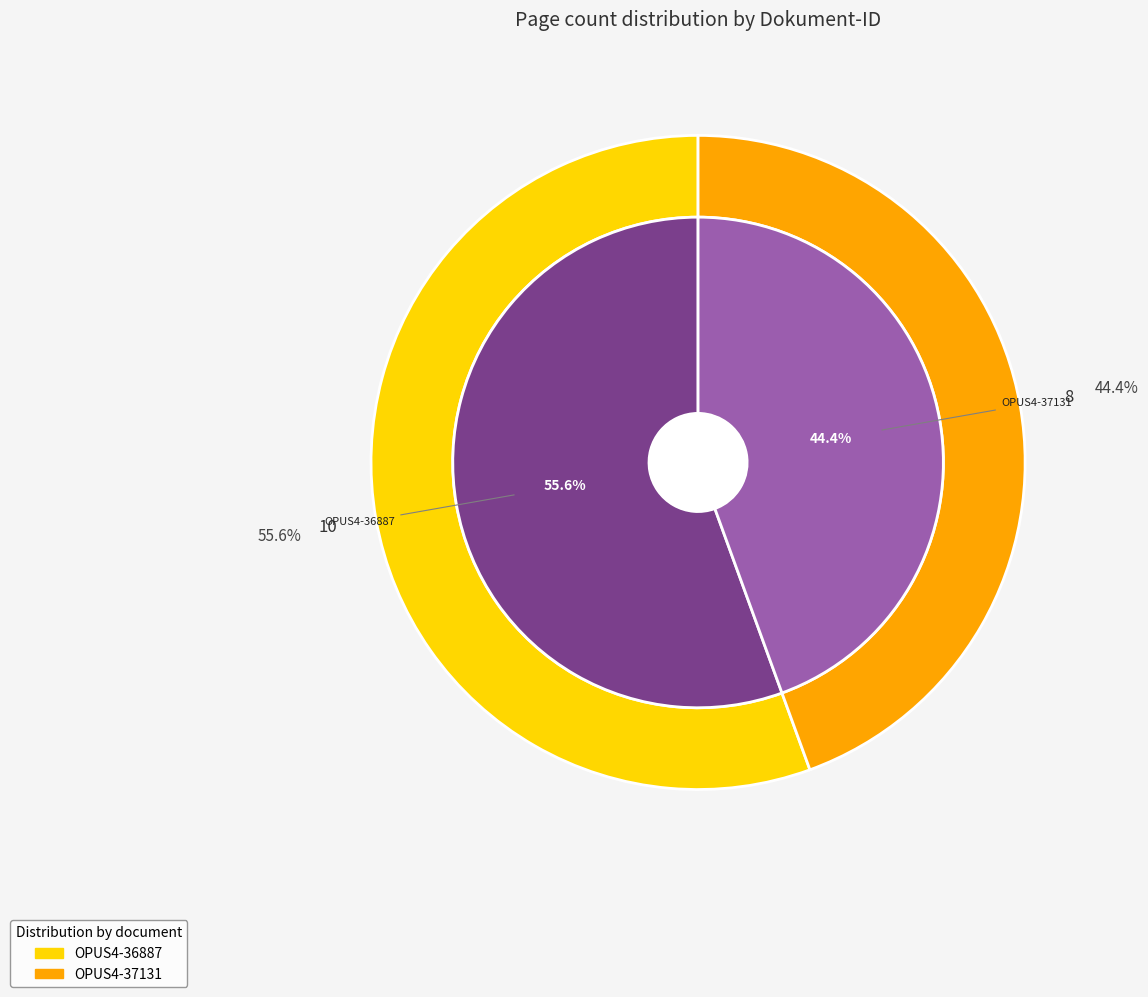

Is it true that OPUS4-36887 is 68% of the pie?

False